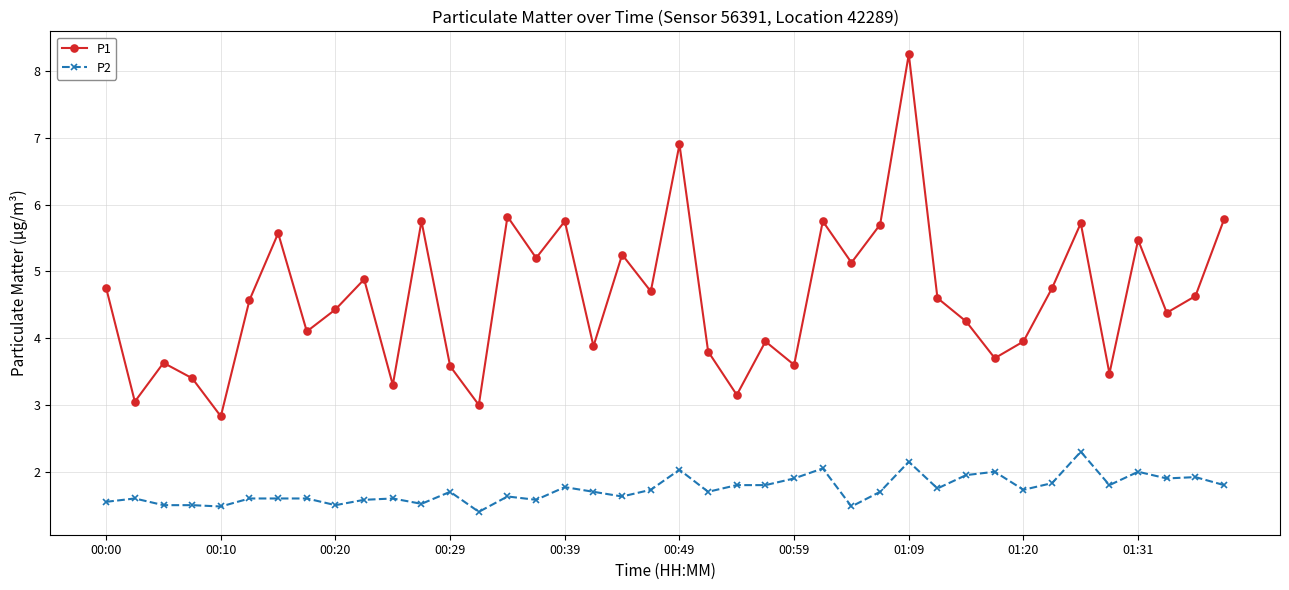

How many lines are shown in the chart?

2